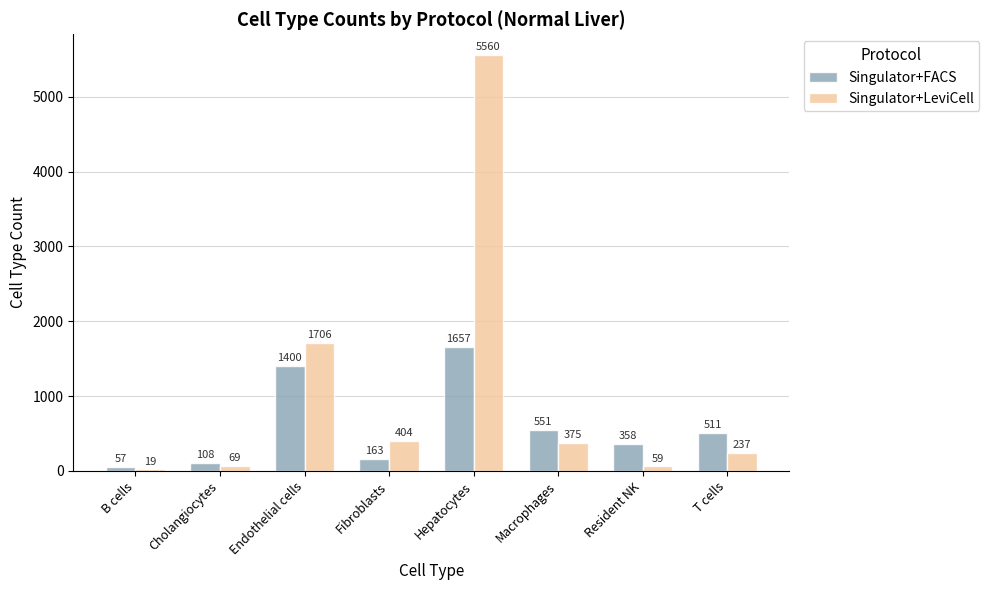

What are all the series names shown in the legend?

Singulator+FACS, Singulator+LeviCell